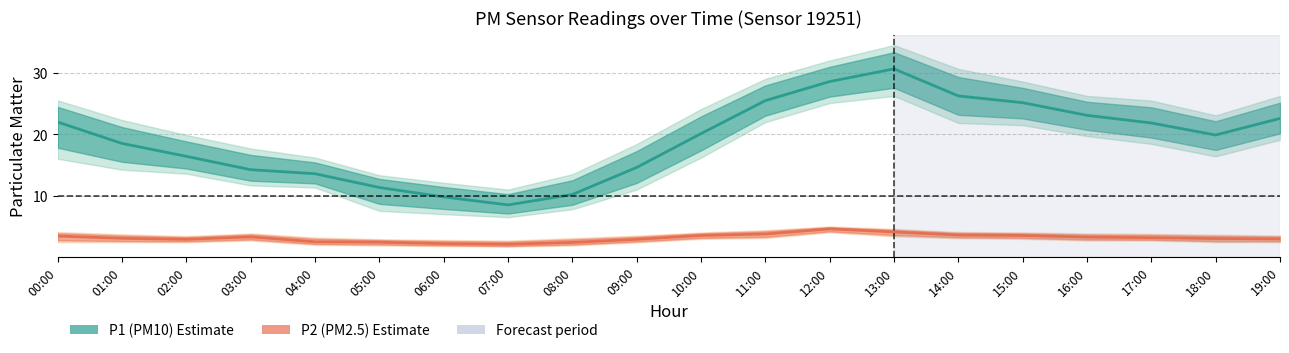

What is the label of the 20th point from the right?

00:00